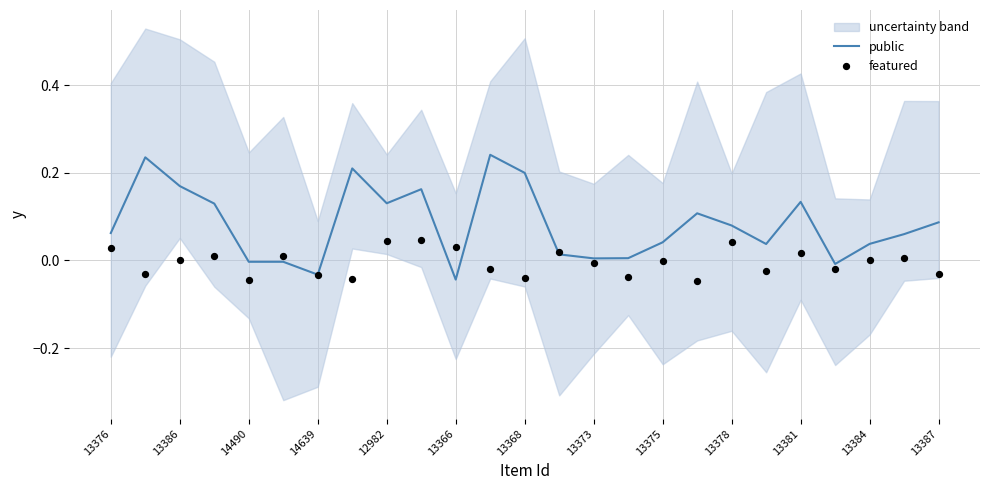

Which series contains the lowest Y value?

featured